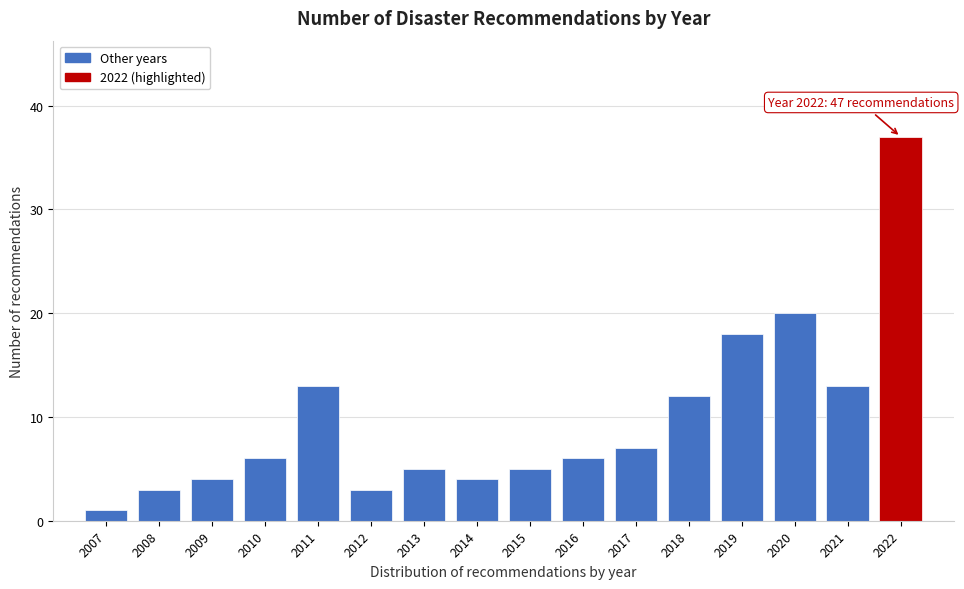

Reading left to right, list all the values displayed in this chart.

1	3	4	6	13	3	5	4	5	6	7	12	18	20	13	37